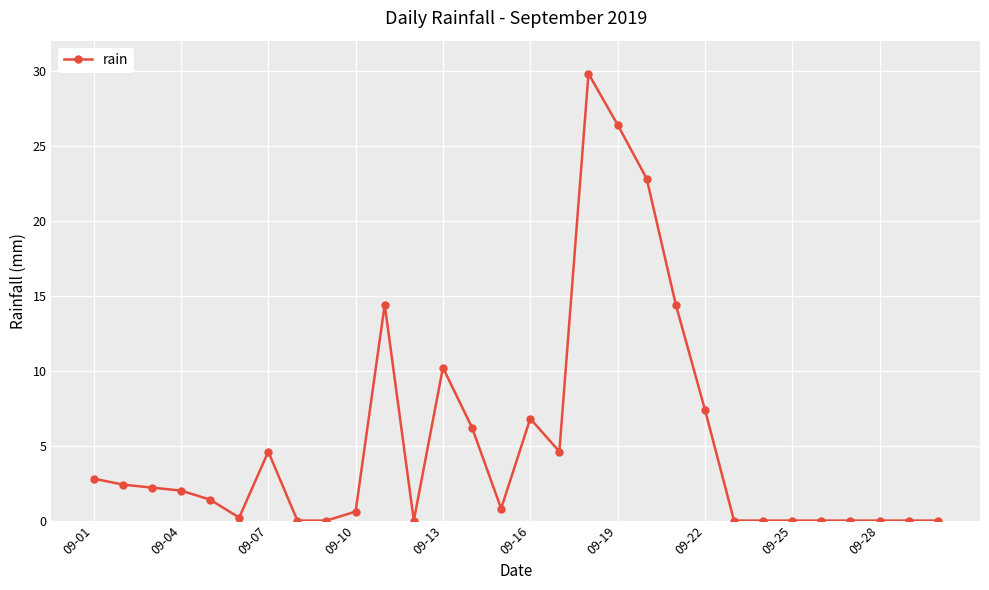

What is the maximum value shown in the chart?

29.8